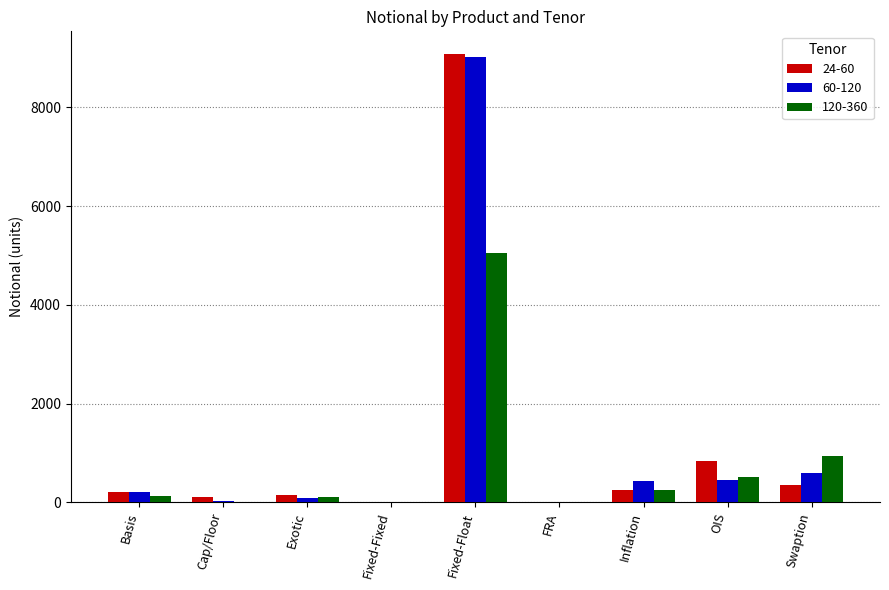

At which label is 120-360 closest to 2524?

Swaption